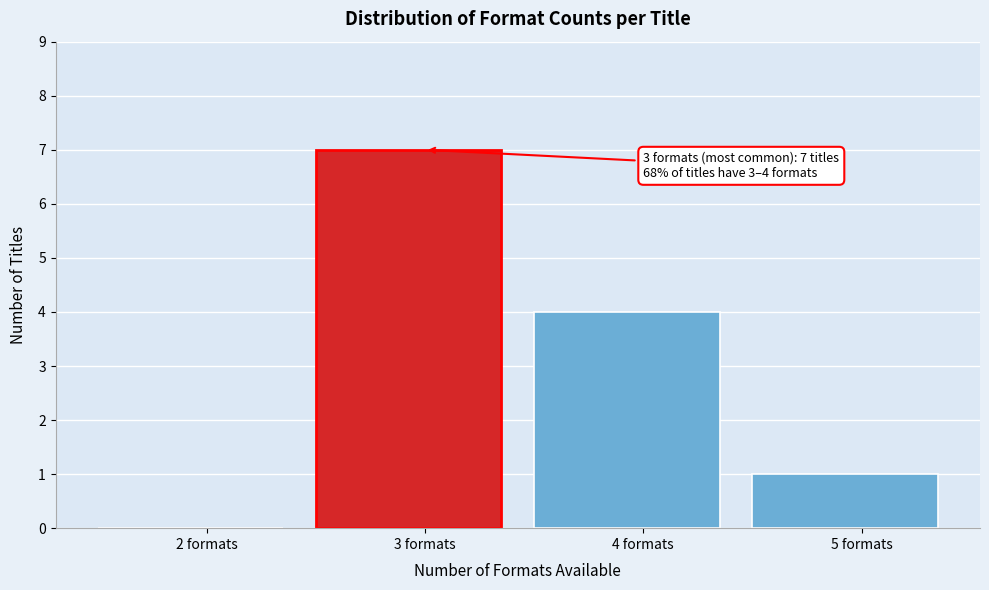

Reading right to left, extract all data points from this chart.

5 formats=1	4 formats=4	3 formats=7	2 formats=0